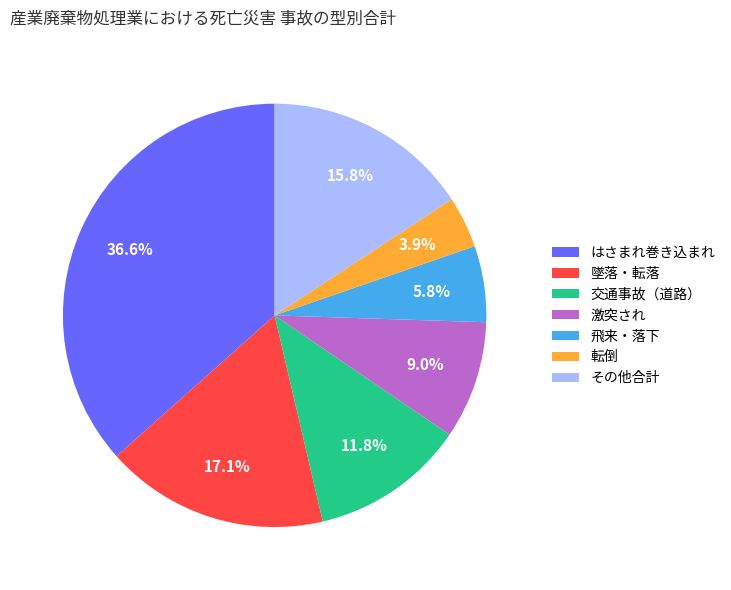

Combined, what portion of the pie is その他合計 and 交通事故（道路）?

27.6%